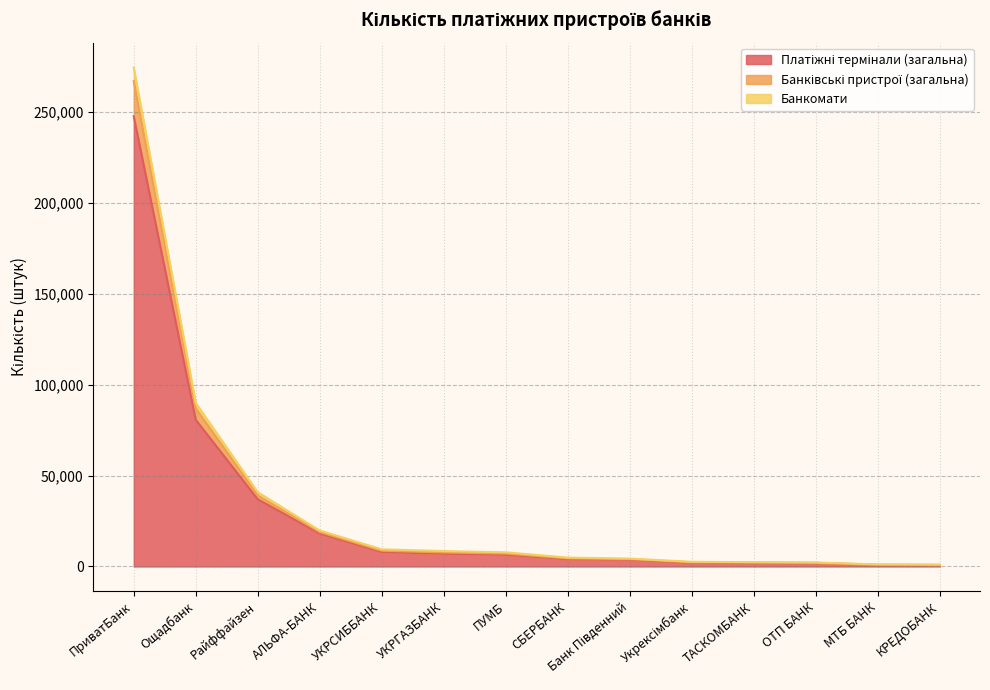

What is the total value across all series at АЛЬФА-БАНК?

19762